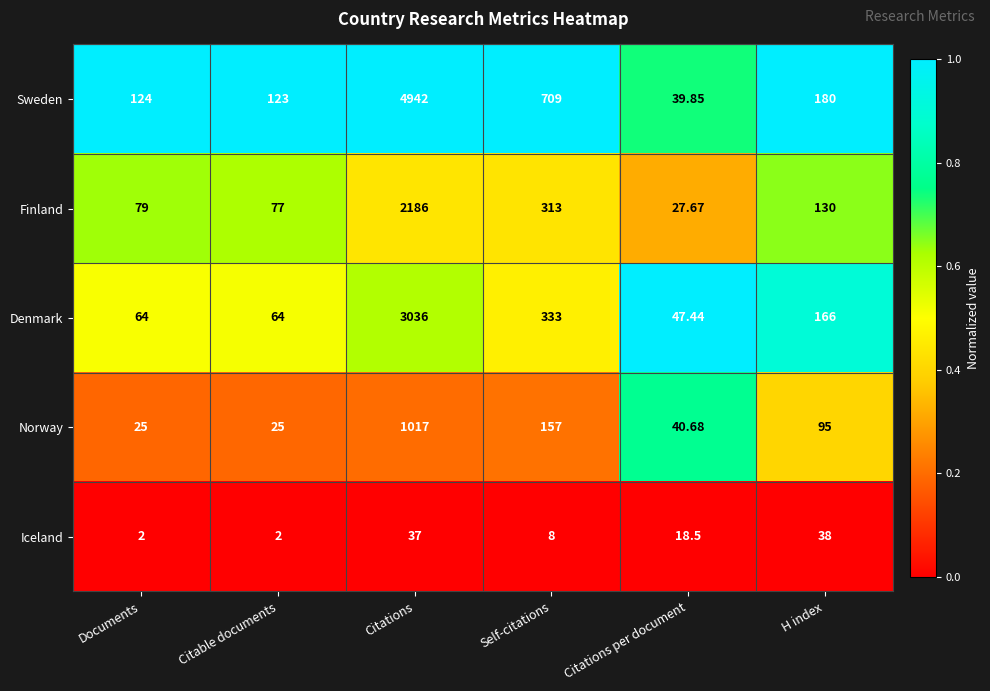

Is the value of Iceland at H index greater than the value of Norway at Self-citations?

No